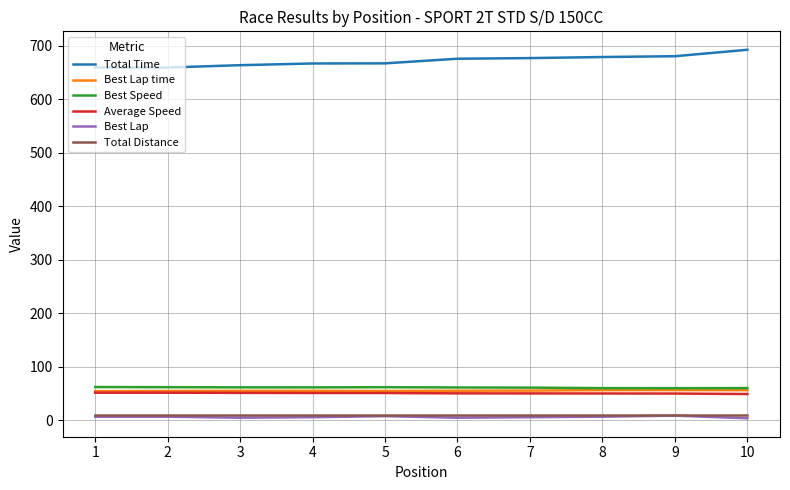

What is the greatest value displayed?

692.7